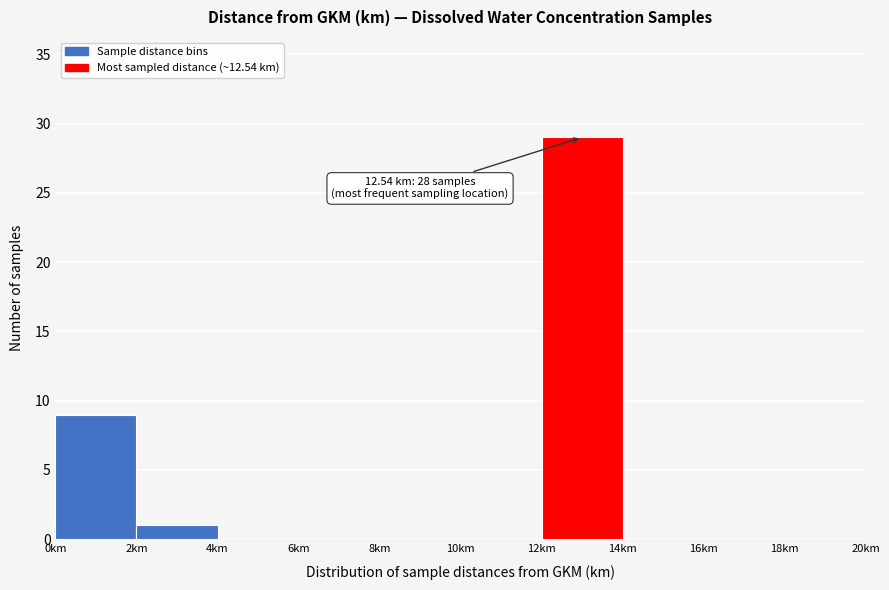

Which range on the x-axis has the tallest bar?

12 to 14